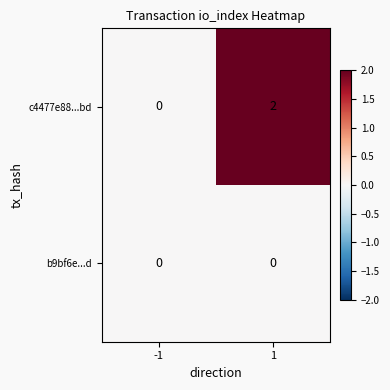

Is it true that c4477e88...bd equals 3 at 1?

False